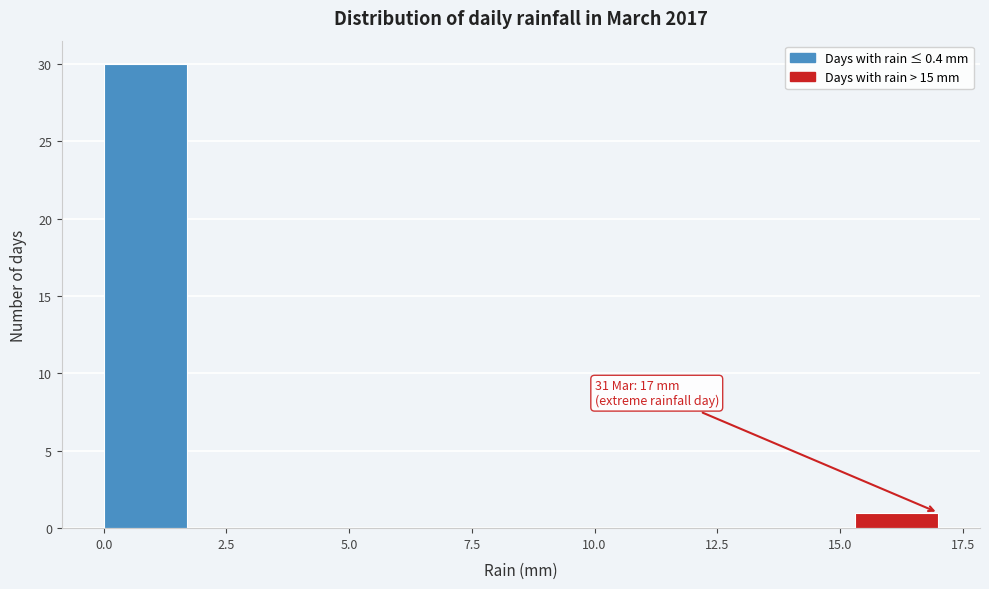

Around what value on the x-axis is the tallest bar? Give the approximate position of its centre, as read against the axis.

1.0